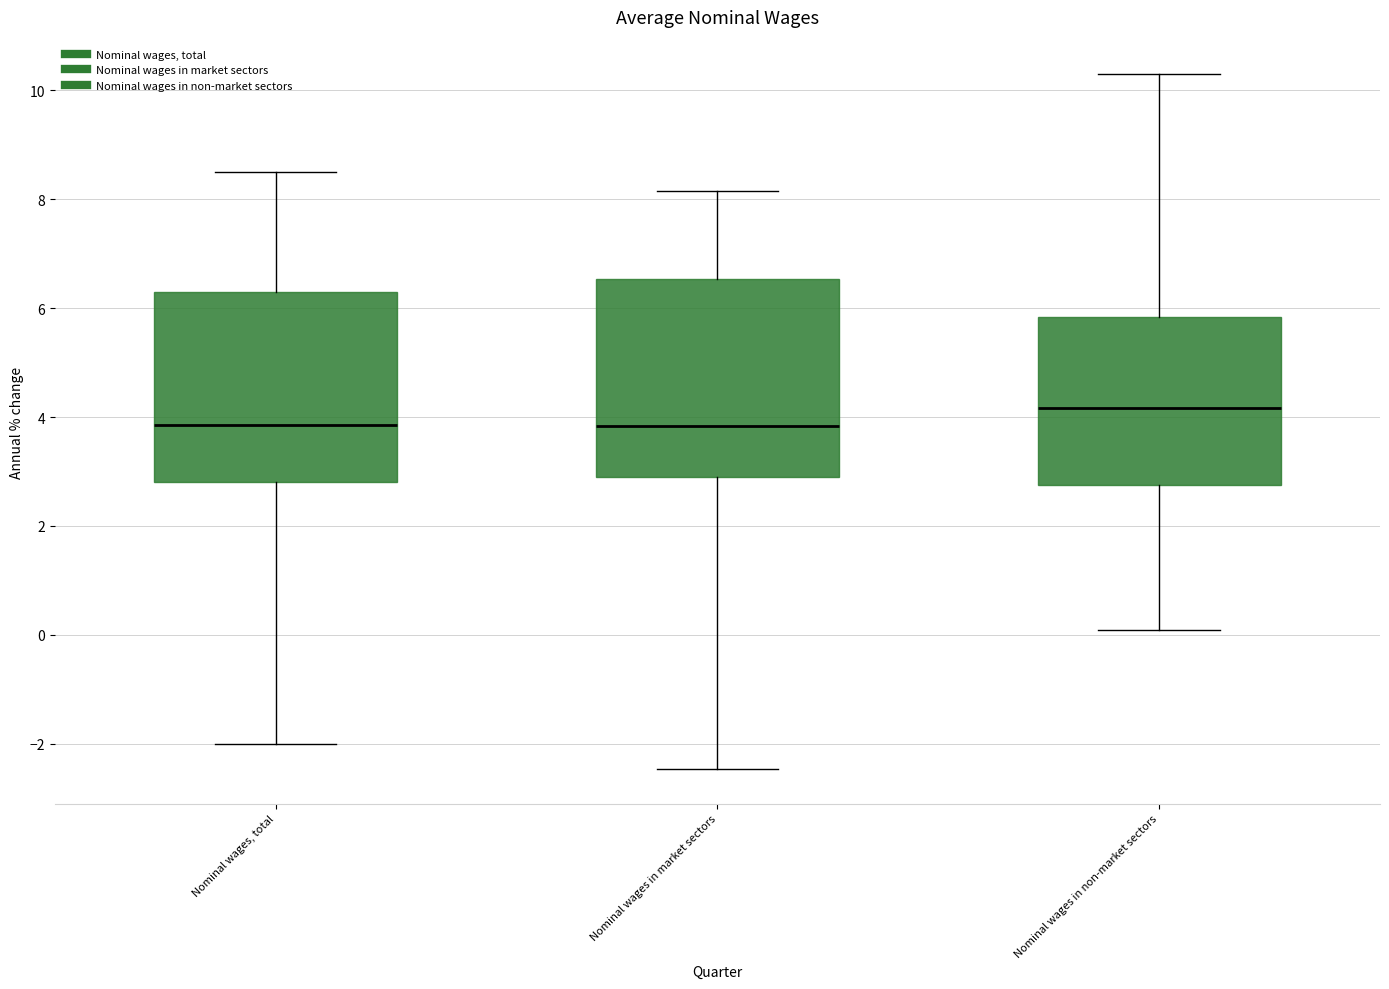

Which box's median line is the highest?

Nominal wages in non-market sectors